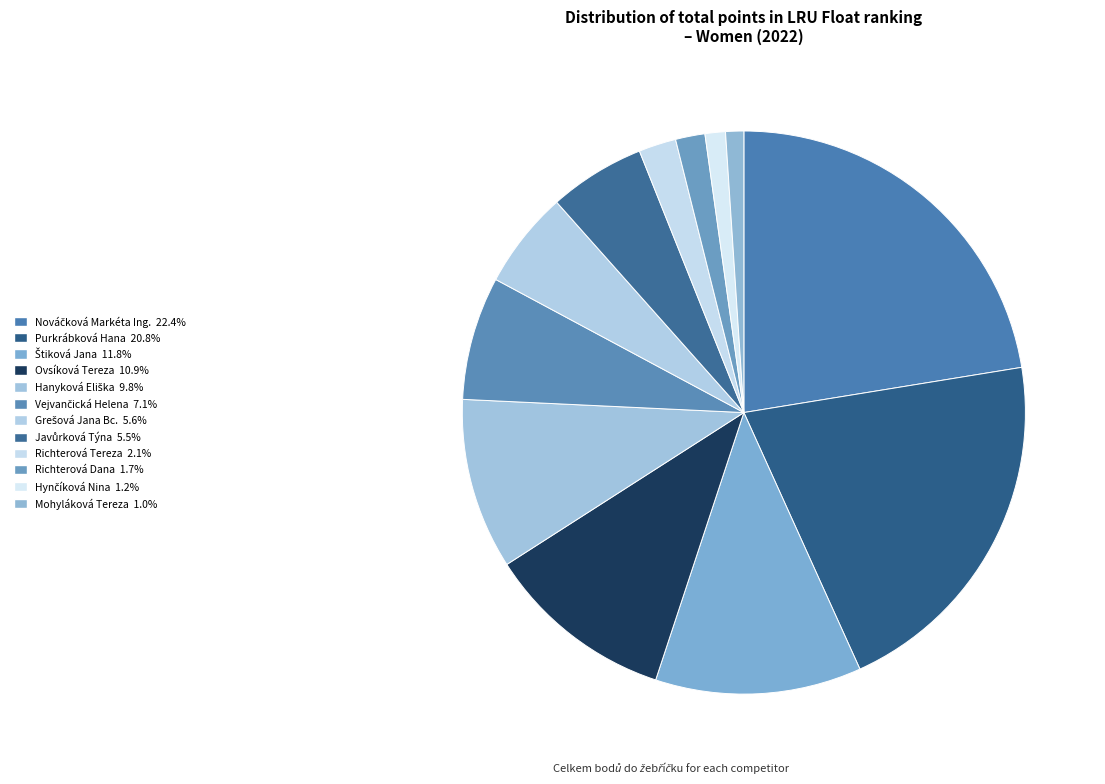

Which has a higher value, Nováčková Markéta Ing. or Richterová Dana?

Nováčková Markéta Ing.